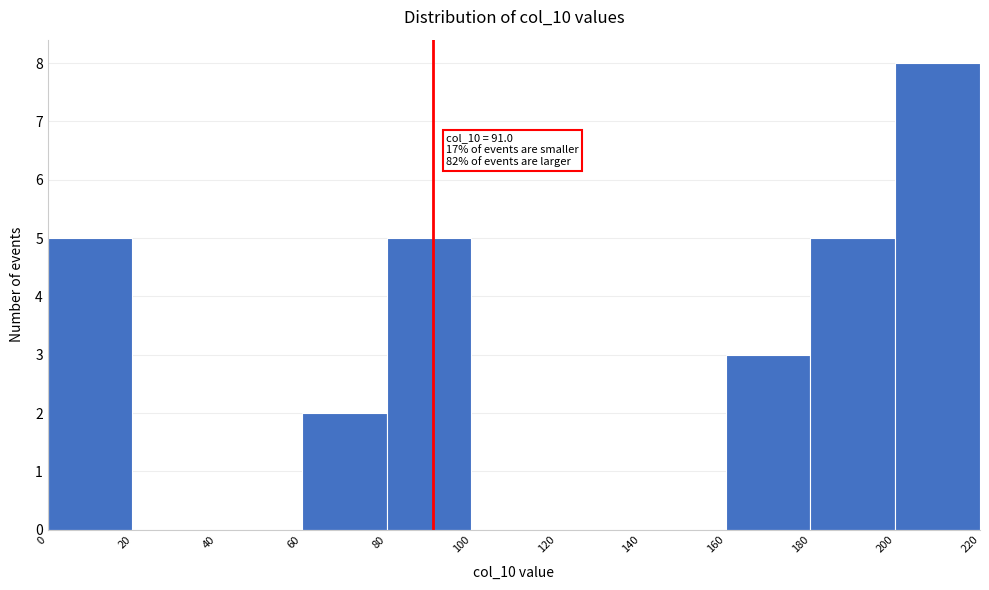

Over which range of the x-axis is the bar tallest?

200 to 220